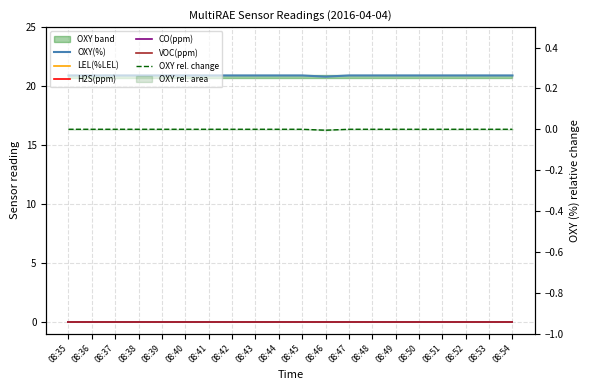

Rank the series by their maximum value, from lowest to highest.

LEL(%LEL), H2S(ppm), CO(ppm), VOC(ppm), OXY rel. change, OXY(%)